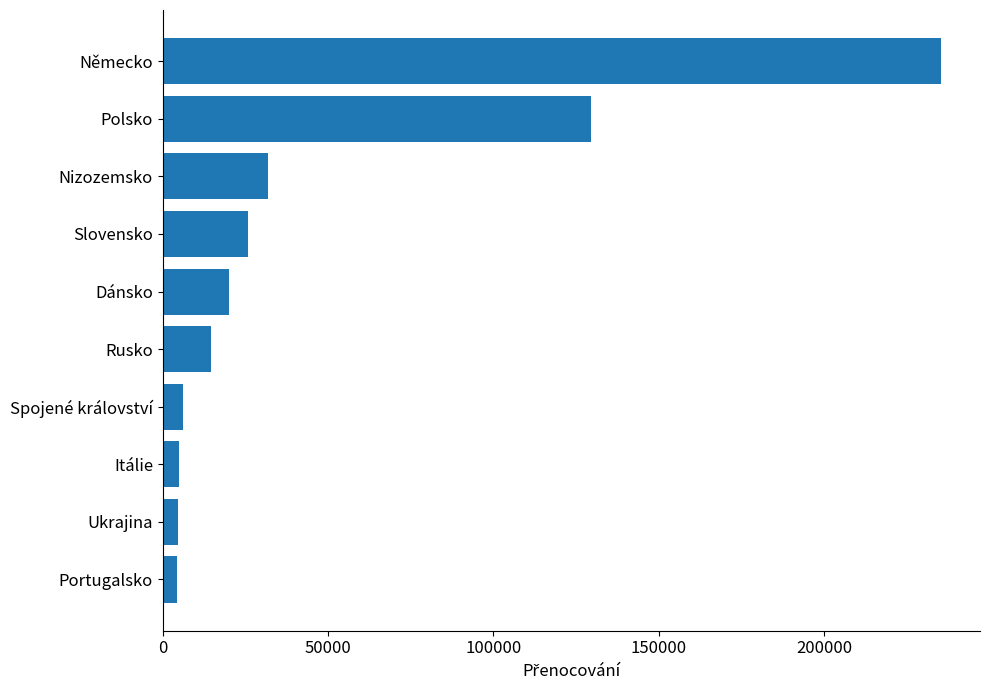

What is the label of the 10th bar from the top?

Portugalsko